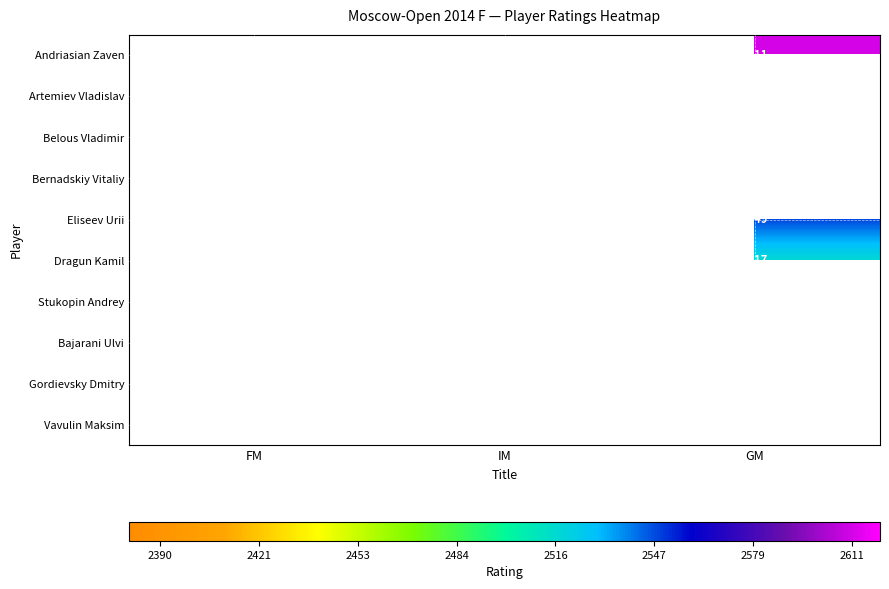

The Bajarani Ulvi series shows 2504 at GM. True or false?

True